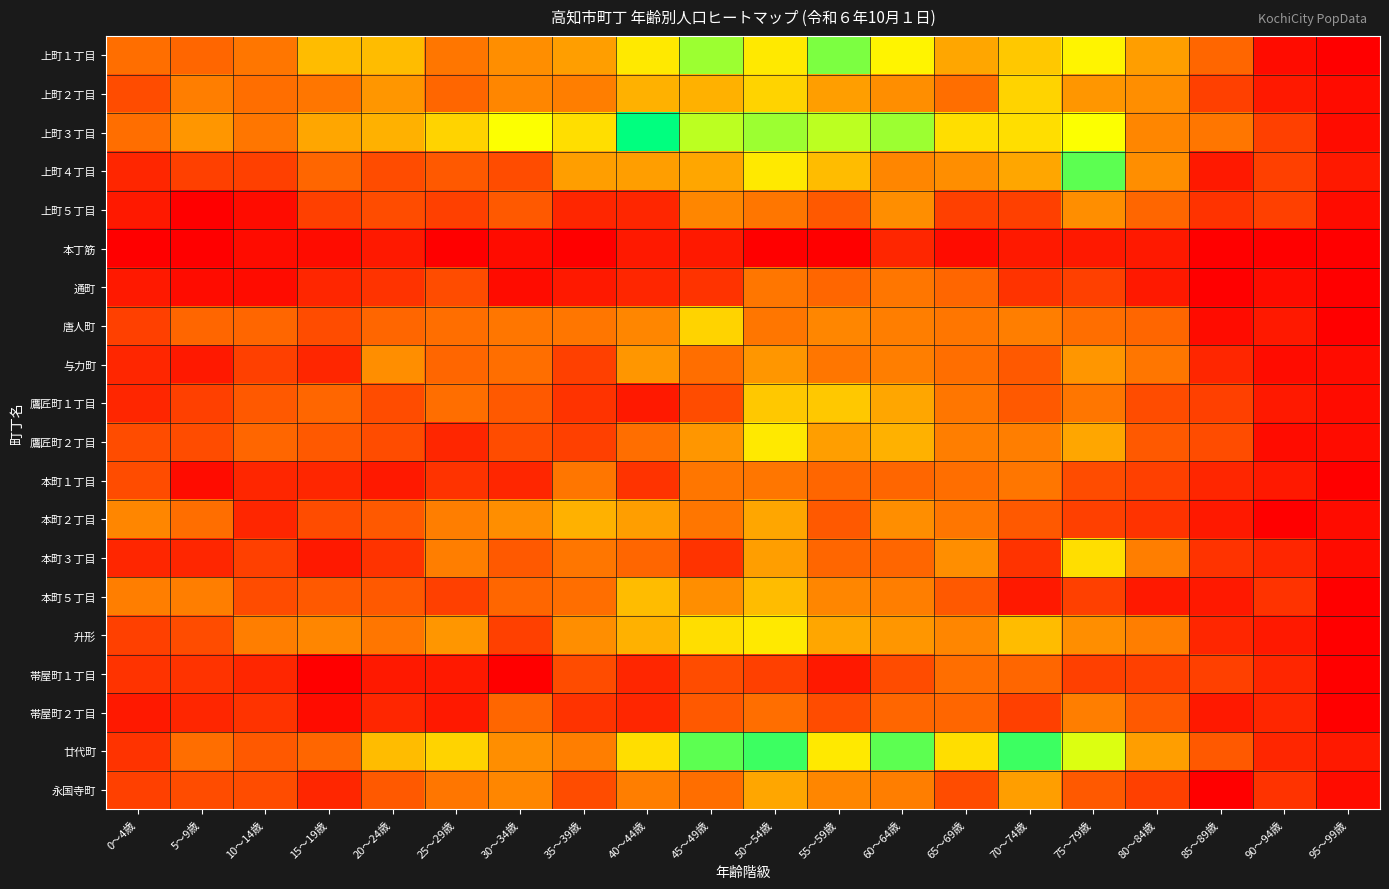

List the series in order of their peak value, lowest first.

本丁筋, 帯屋町１丁目, 通町, 本町１丁目, 帯屋町２丁目, 上町５丁目, 与力町, 永国寺町, 本町２丁目, 本町５丁目, 鷹匠町１丁目, 上町２丁目, 唐人町, 本町３丁目, 鷹匠町２丁目, 升形, 上町１丁目, 上町４丁目, 廿代町, 上町３丁目